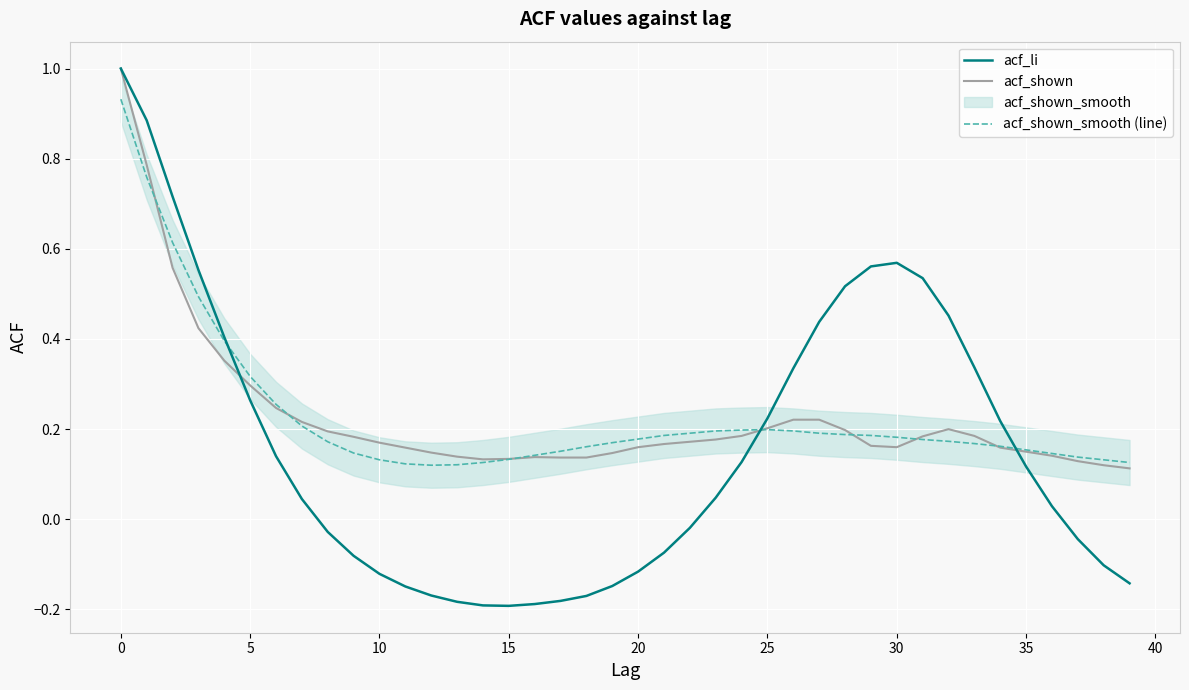

Where is acf_shown nearest to the value 0?

39